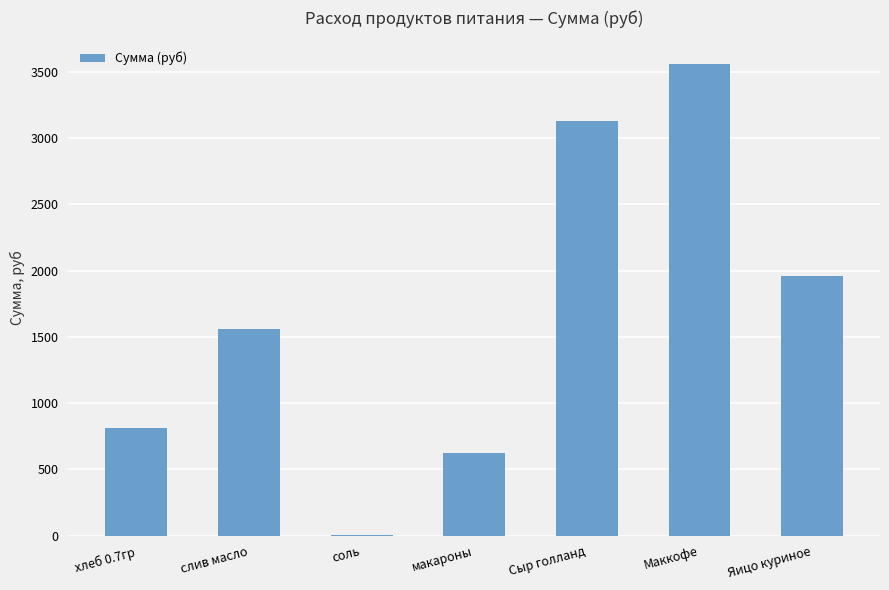

What is the change in value from хлеб 0.7гр to Яицо куриное?

+1144.3